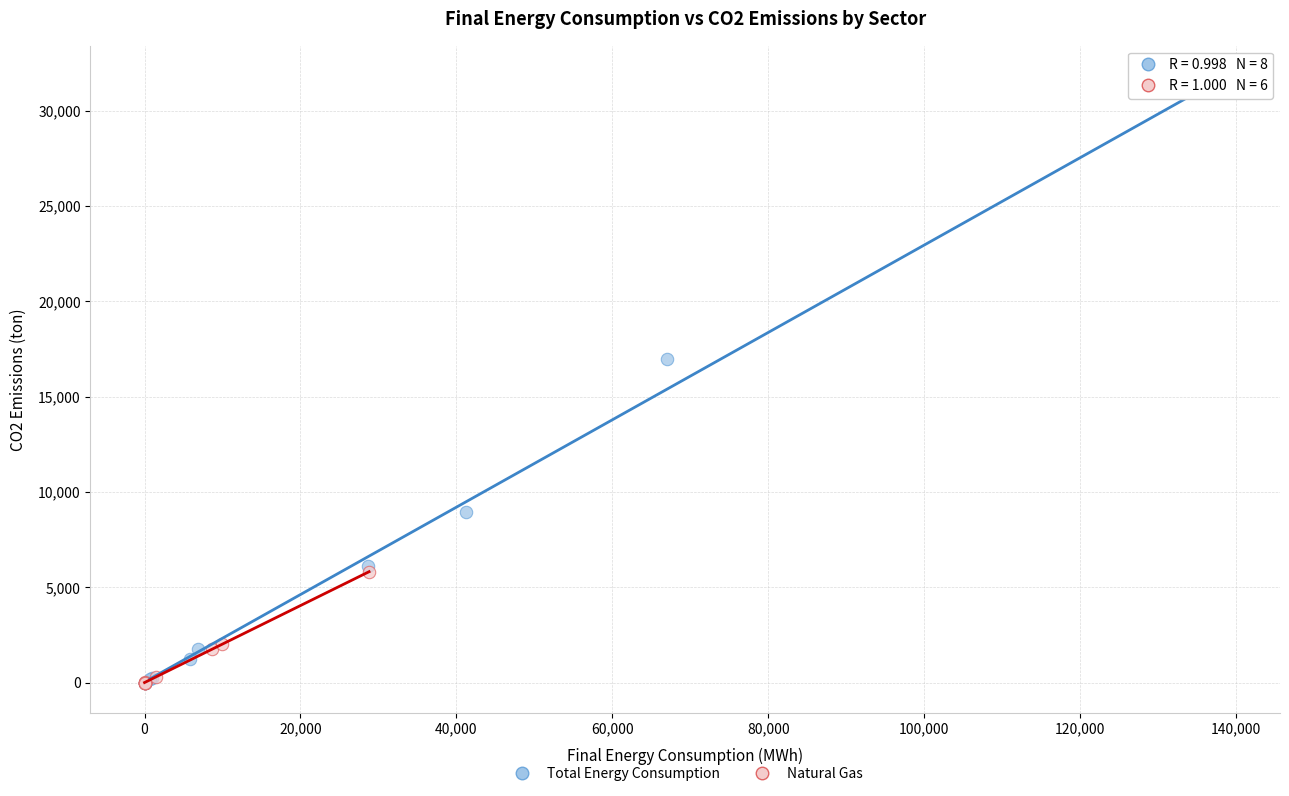

Which series reaches the maximum Y coordinate?

Total Energy Consumption